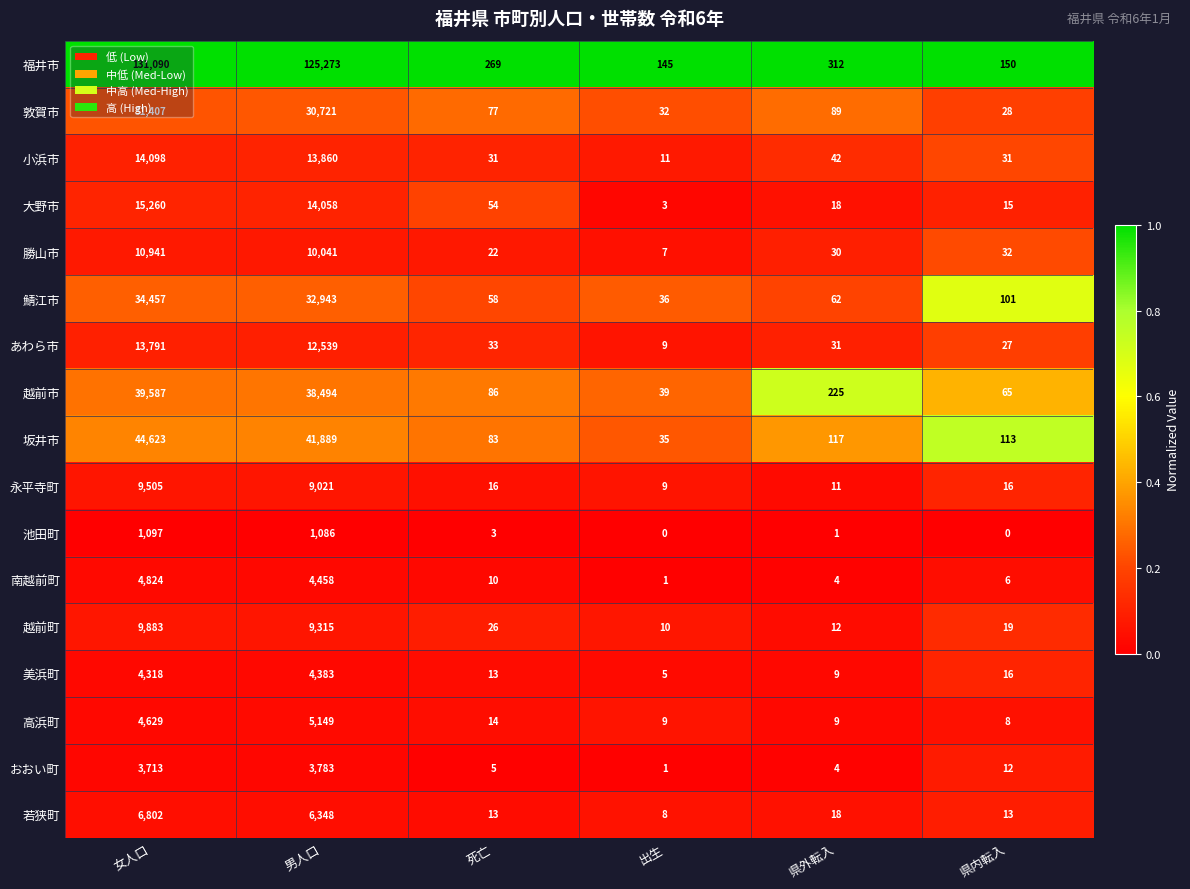

Which series has the widest spread of values?

福井市